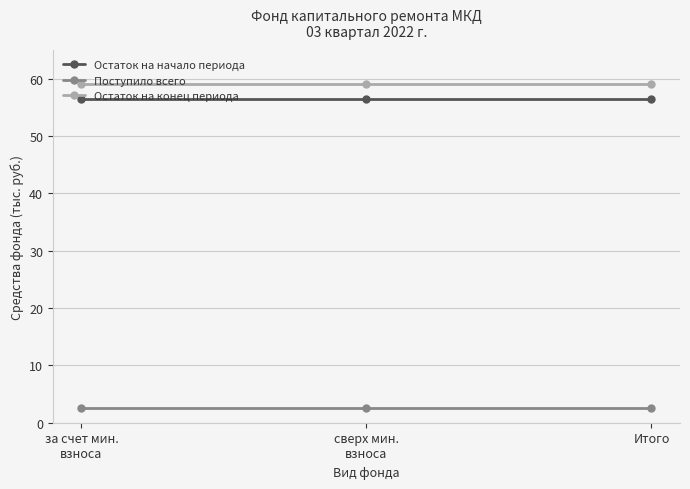

What is the sum of the Остаток на конец периода values at за счет мин.
взноса and Итого?

118.2